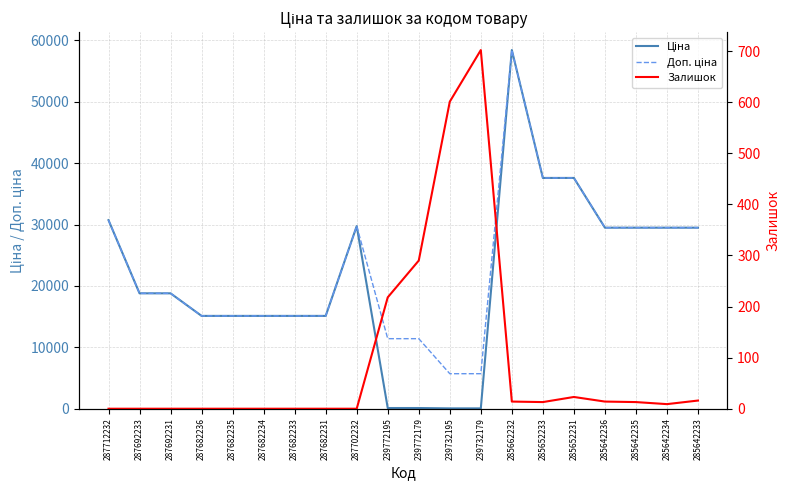

What is the difference between the maximum and second lowest values in the Ціна series?

58369.5